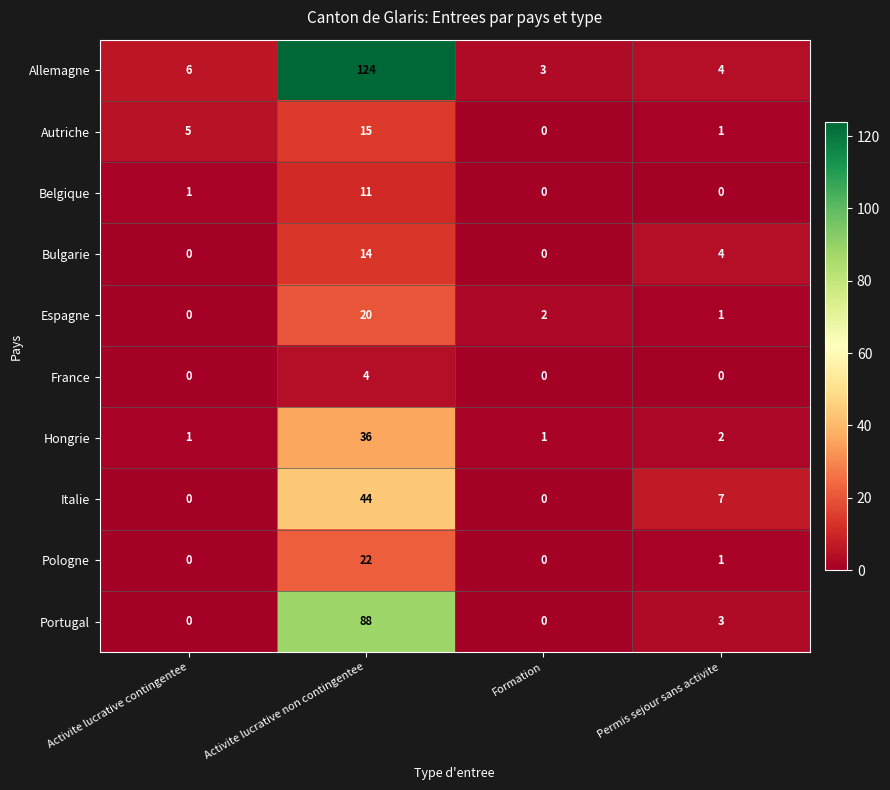

Where is Italie nearest to the value 22?

Permis sejour sans activite